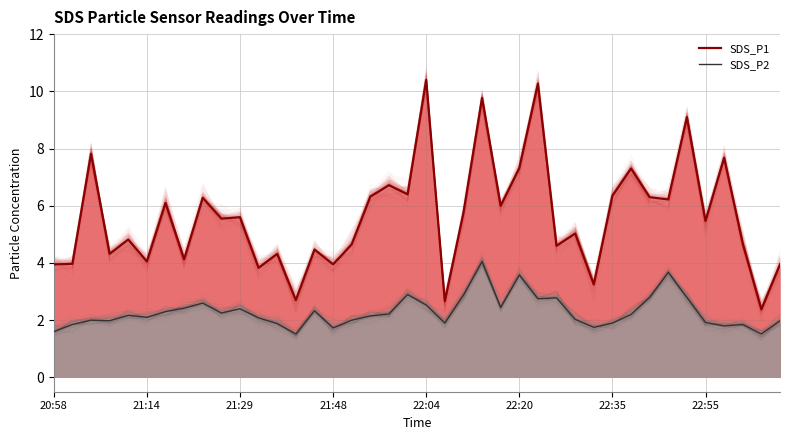

In SDS_P2, how many points are higher than both neighbors (excluding endpoints)?

11